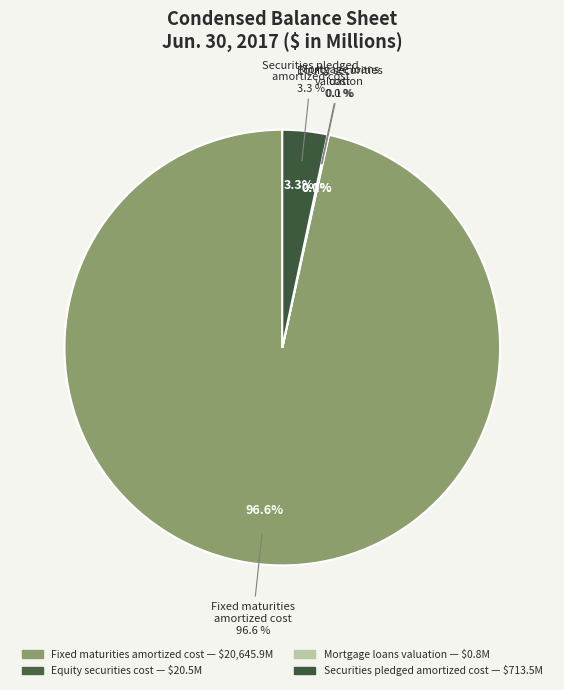

The Securities pledged
amortized cost slice represents 3% of the pie. True or false?

True